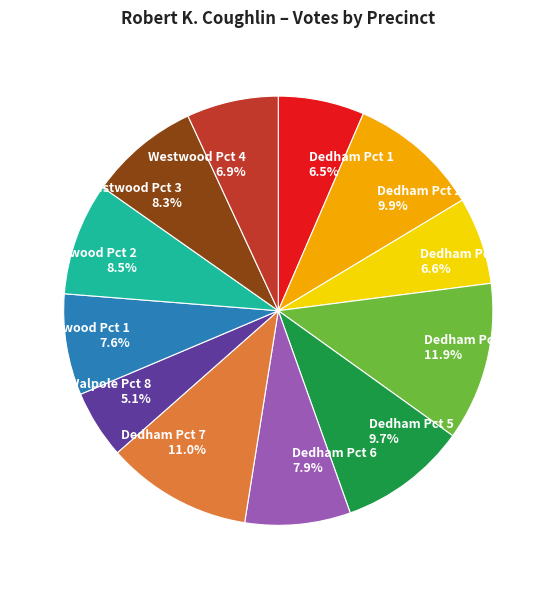

True or false: Walpole Pct 8 accounts for 20% of the total.

False